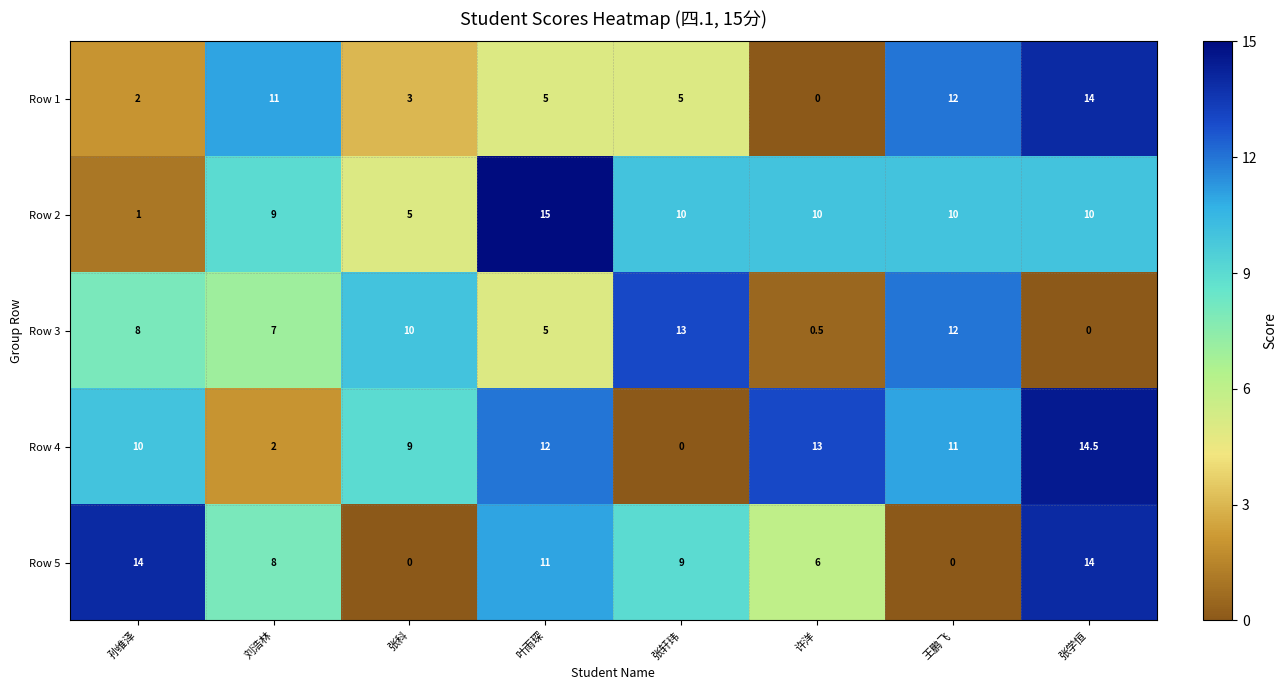

What is the approximate value of Row 3 at 刘浩林?

7.0